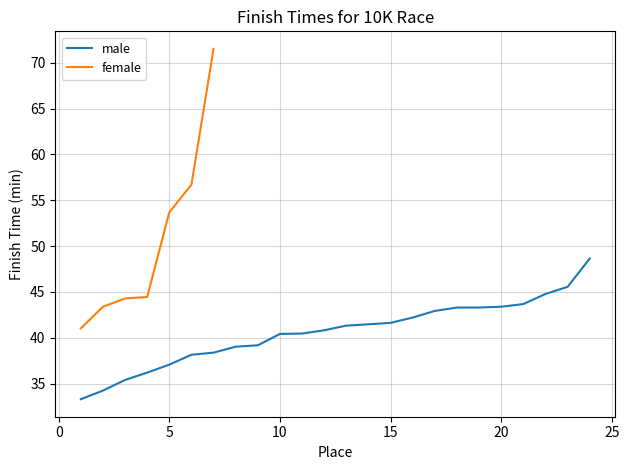

What is the lowest value of the male series?

33.3